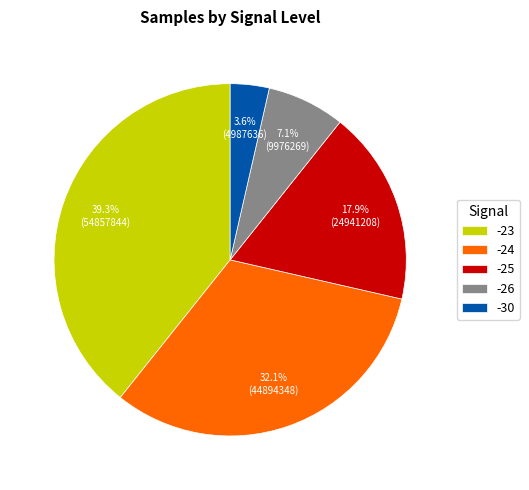

True or false: -23 accounts for 19% of the total.

False